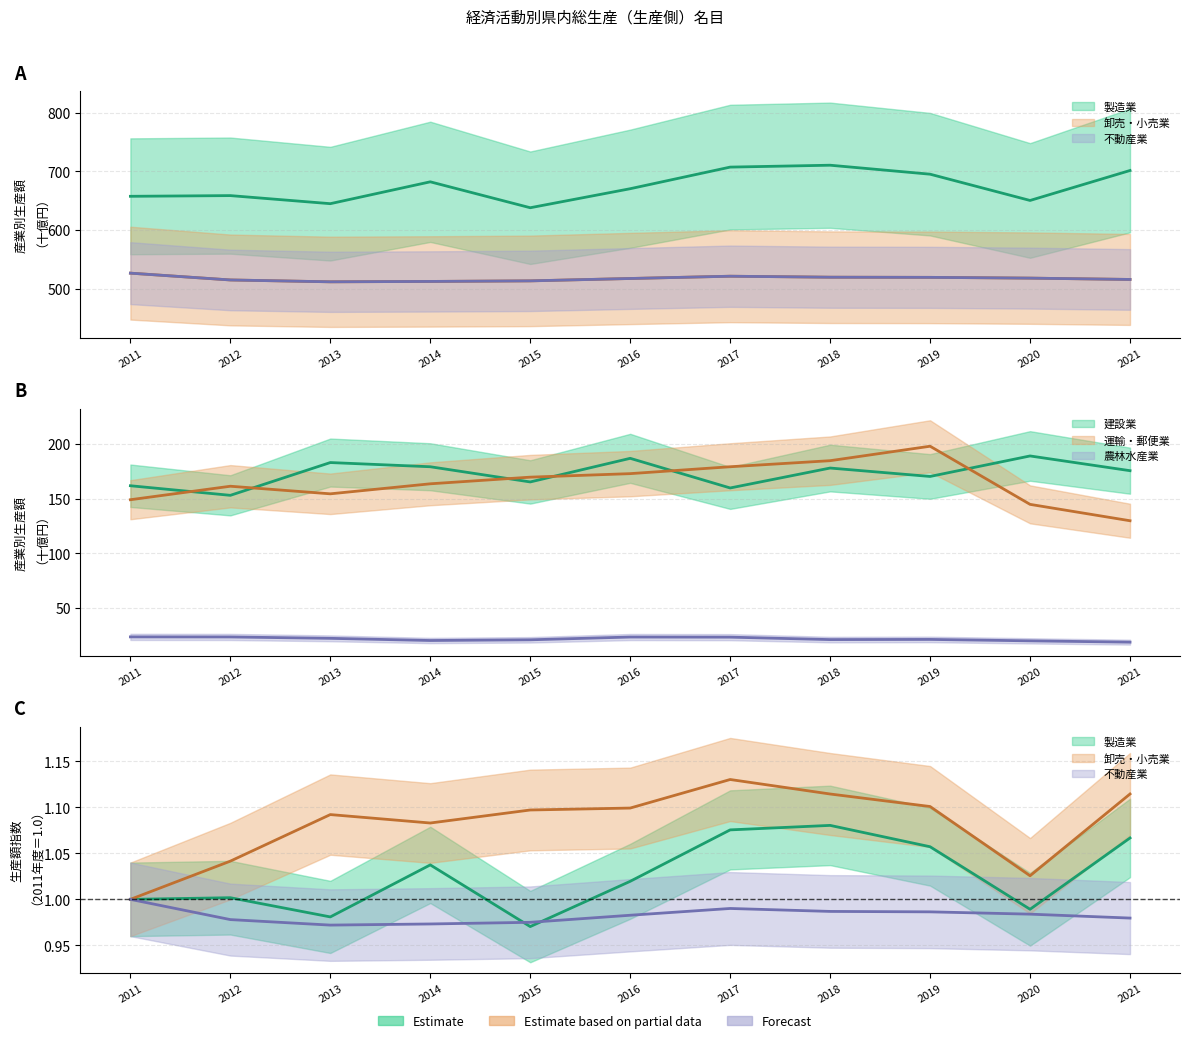

Where is the first local maximum for 不動産業?

2017